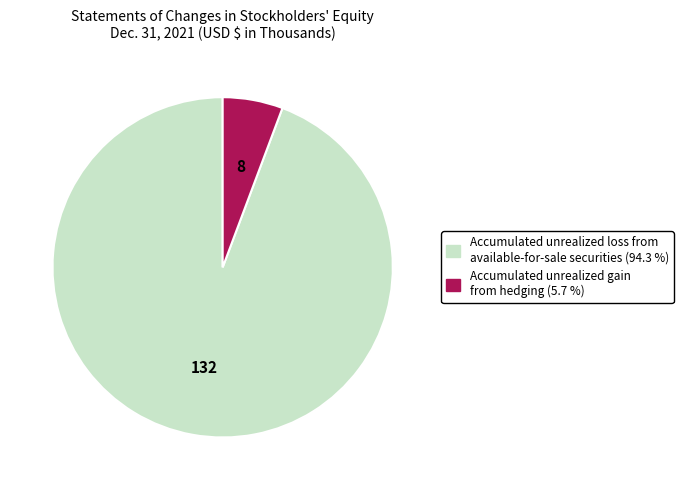

What is the majority slice?

Accumulated unrealized loss from available-for-sale securities